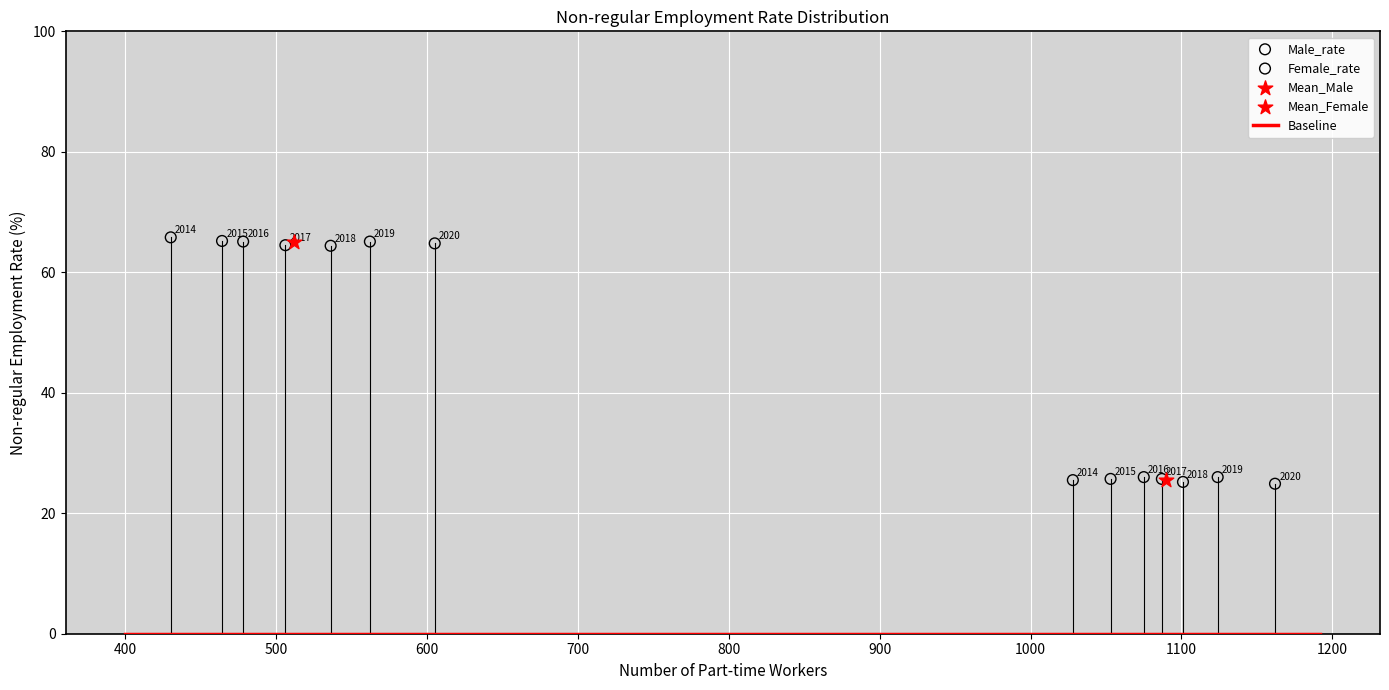

Which series reaches the minimum Y coordinate?

Male_rate